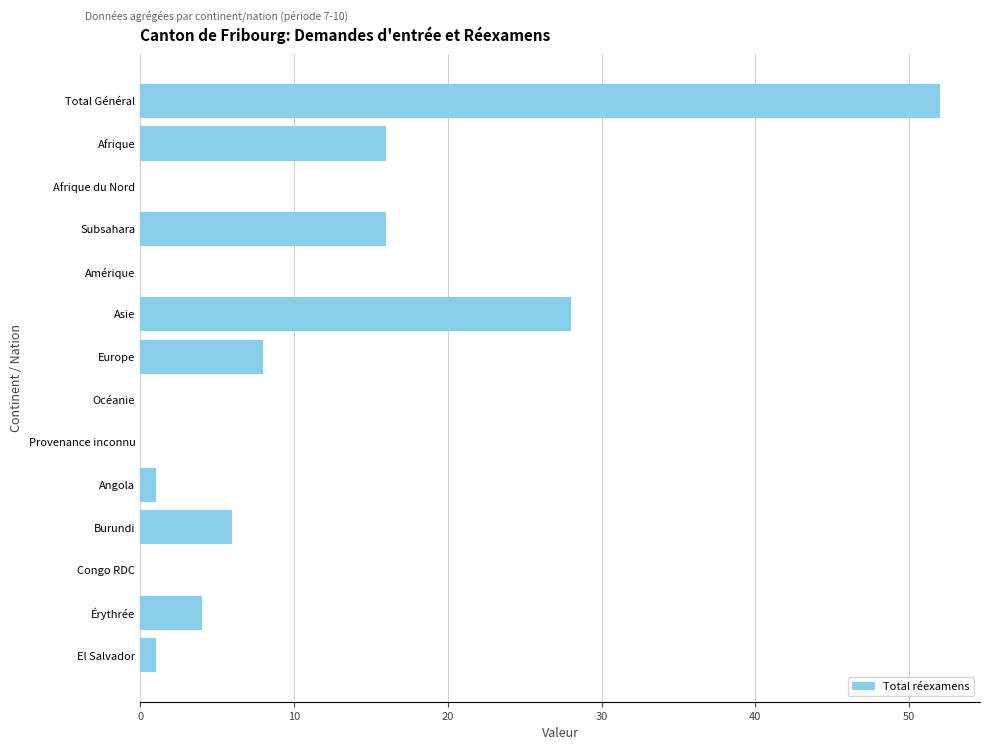

How many data points does each series have?

14